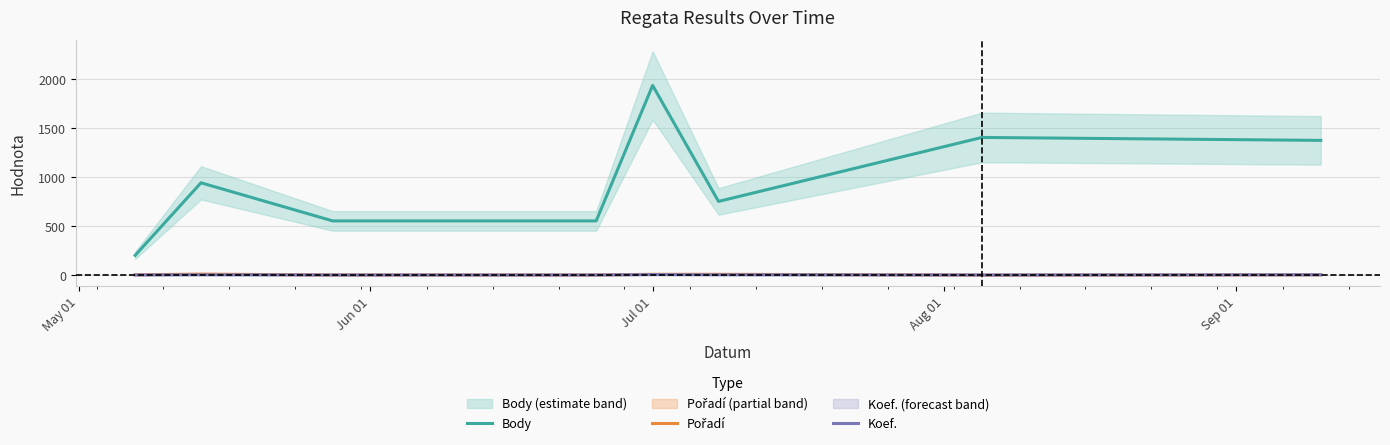

Is the value of Pořadí at 5 greater than the value of Koef. at Sep 01?

Yes